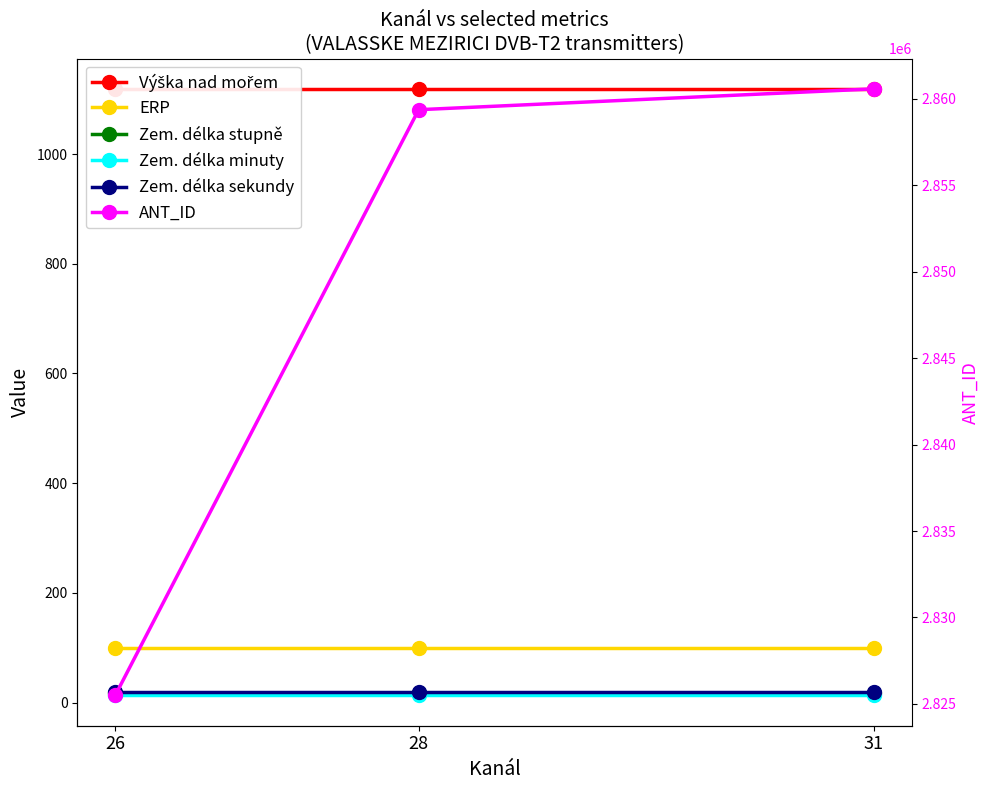

How many lines are shown in the chart?

6